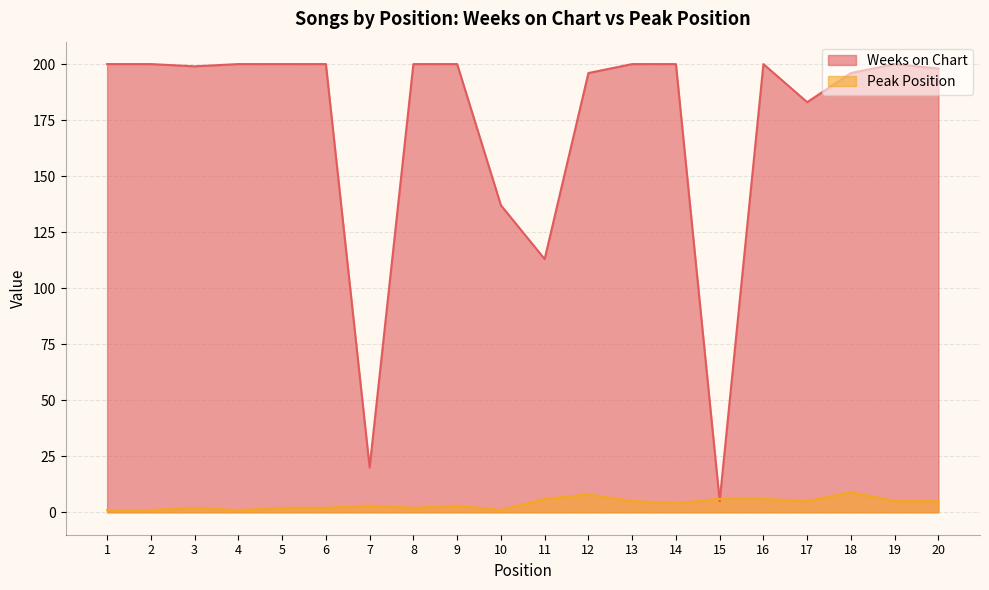

Where is Peak Position nearest to the value 5?

13